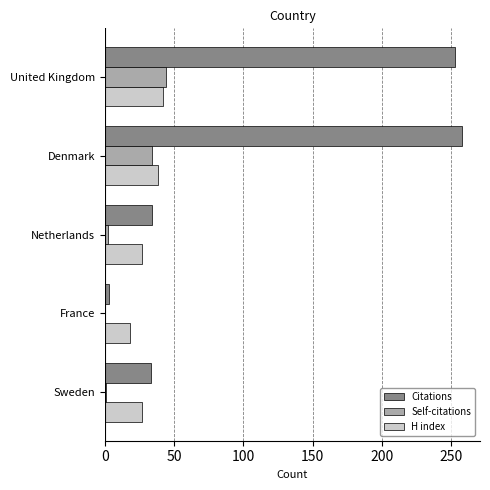

What is the maximum value for Citations?

258